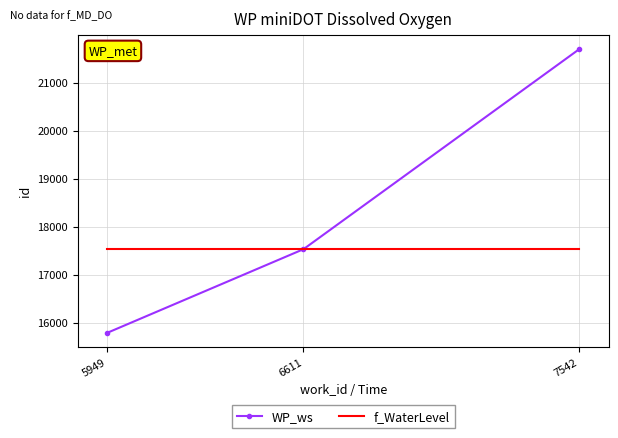

What is the smallest value displayed?

15794